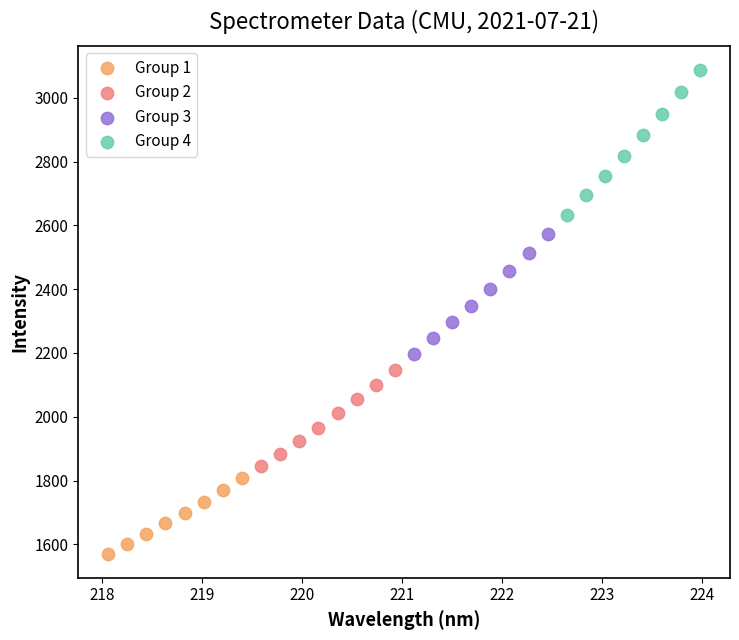

What are all the series names shown in the legend?

Group 1, Group 2, Group 3, Group 4